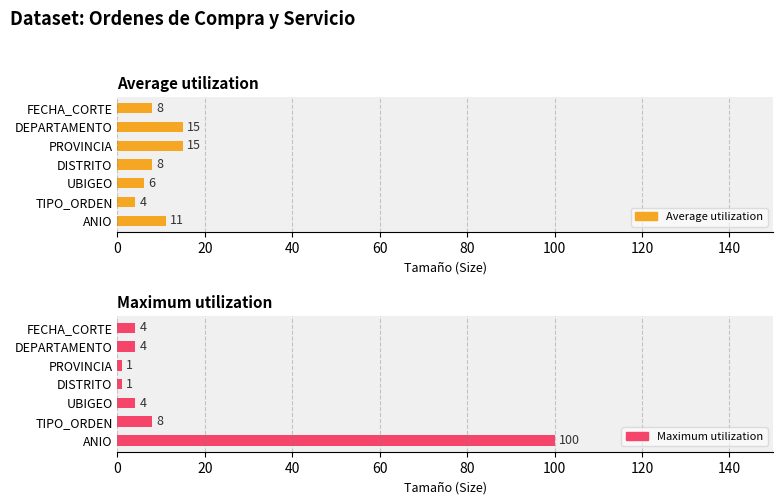

Is the value of Average utilization at UBIGEO greater than the value of Maximum utilization at TIPO_ORDEN?

No